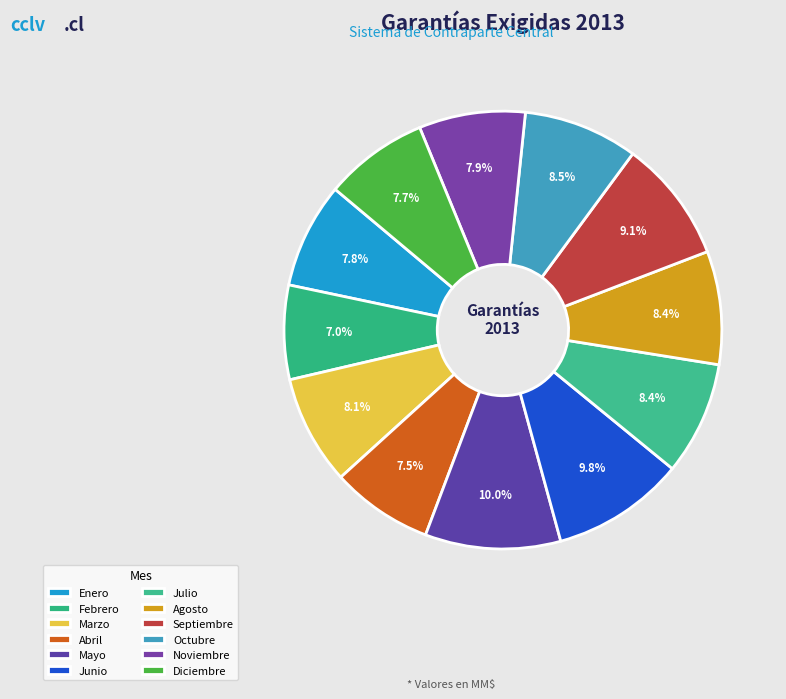

Count the number of slices in the pie.

12